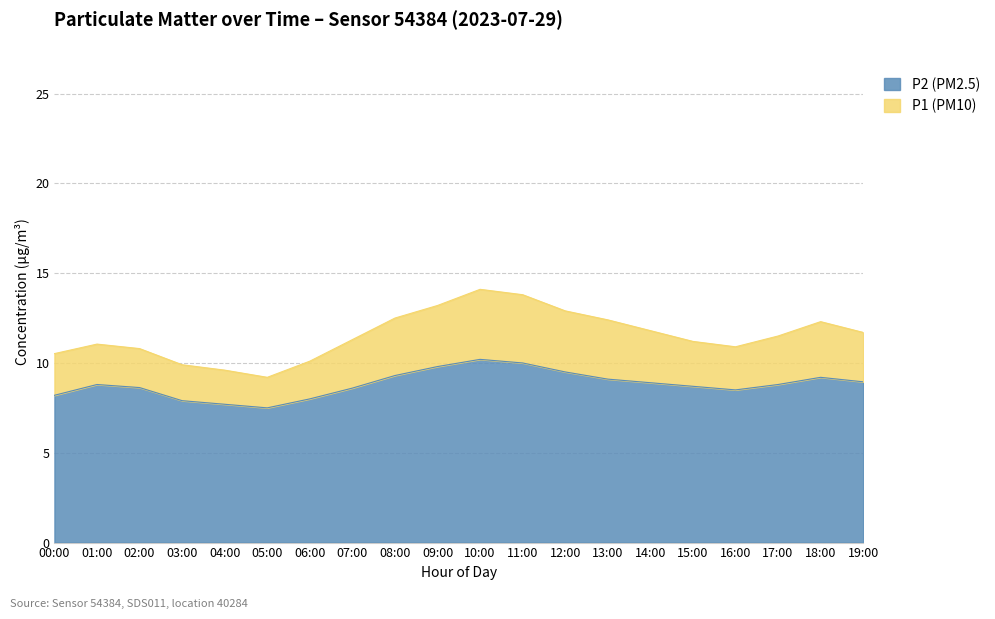

Which series has the widest spread of values?

P1 (PM10)